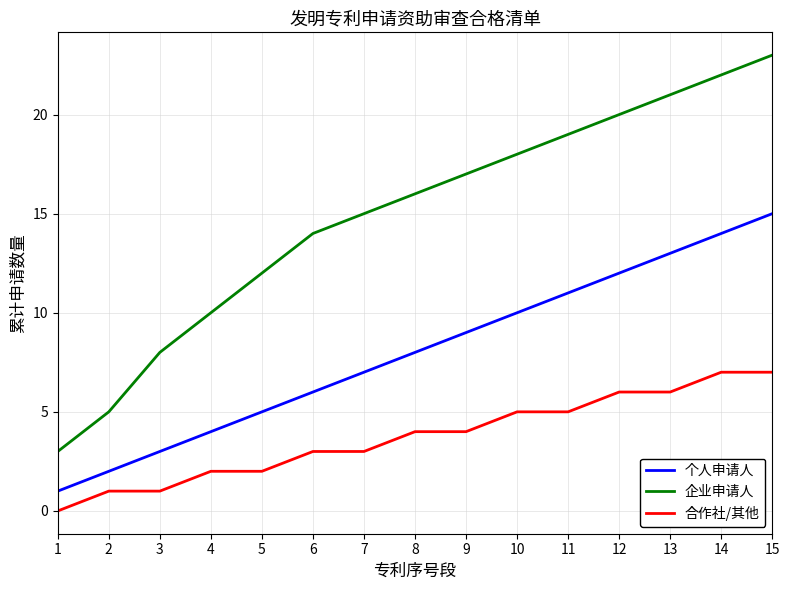

What is the spread (max minus min) of values at 4?

8